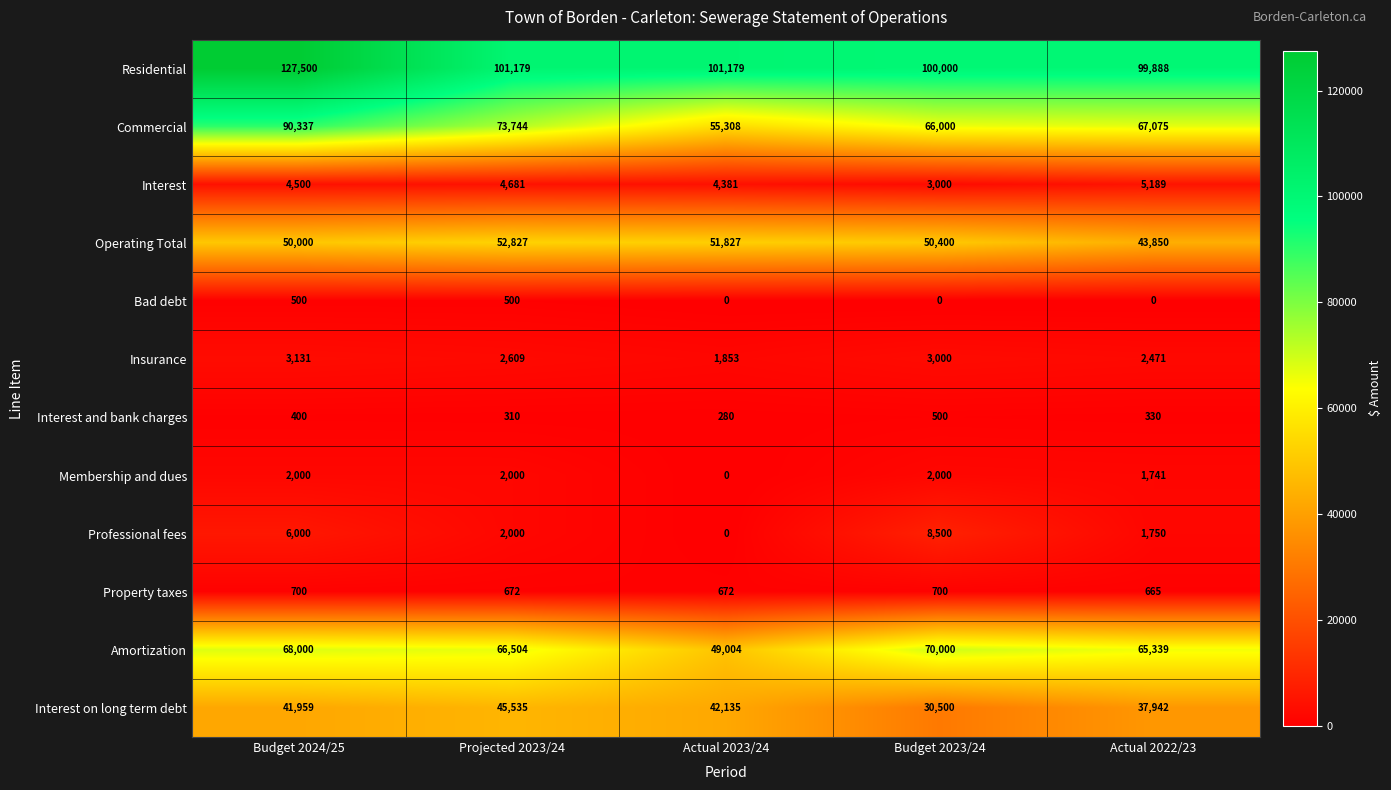

Is the value of Interest at Actual 2023/24 greater than the value of Operating Total at Budget 2023/24?

No